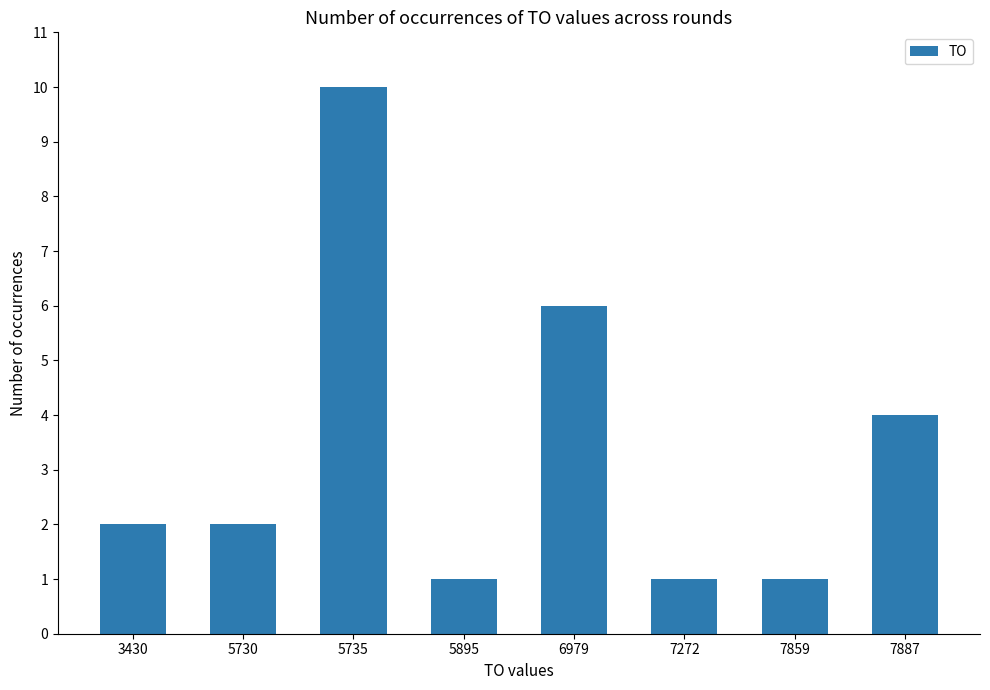

What is the sum of the values at 7859 and 5895?

2